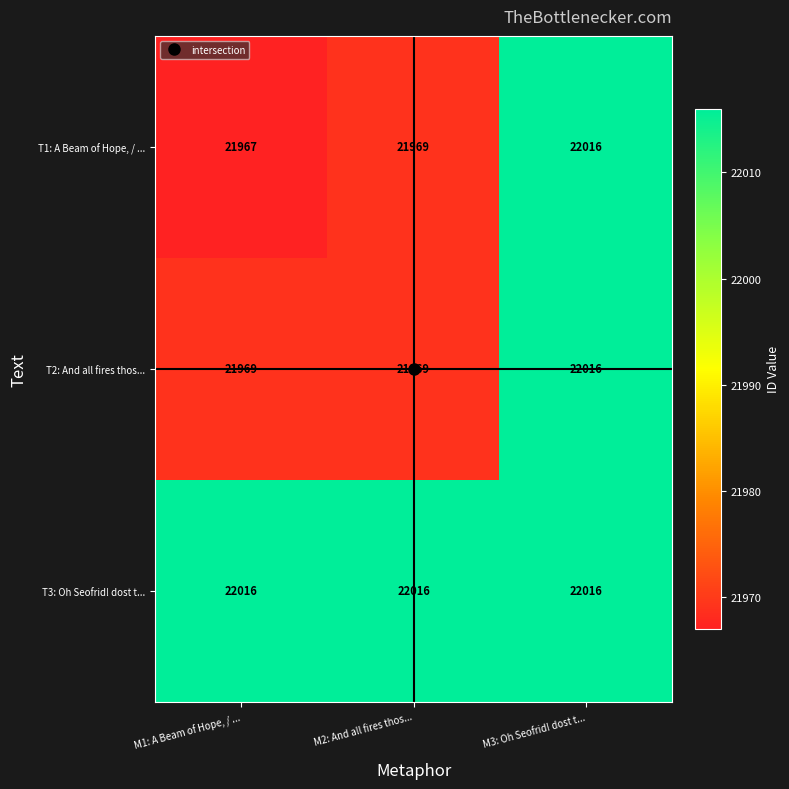

List the labels in order of T1: A Beam of Hope, / ... value, smallest first.

M1: A Beam of Hope, / ..., M2: And all fires thos..., M3: Oh Seofrid! dost t...